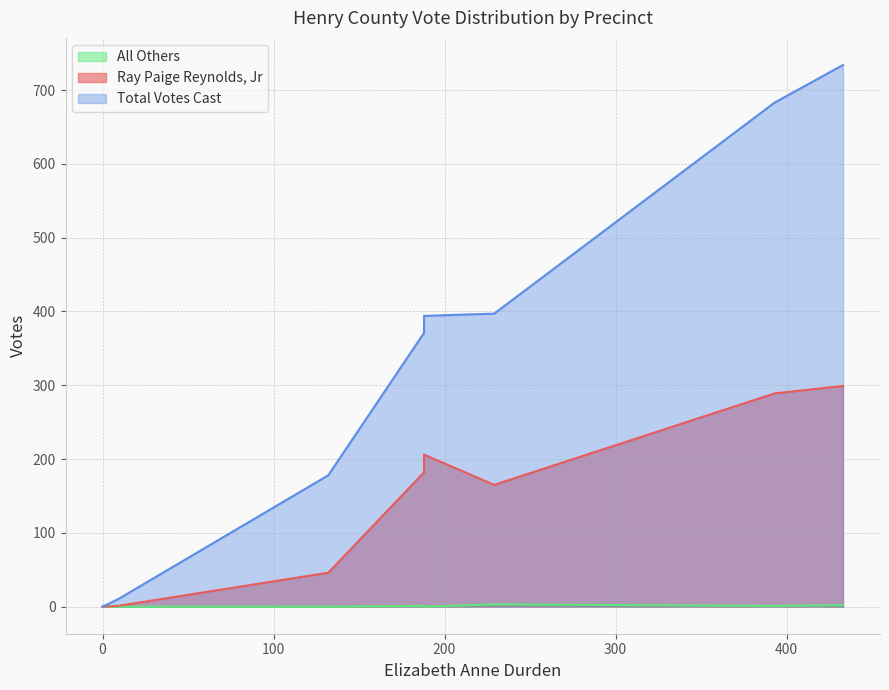

Does the chart display data point markers on the line(s)?

No